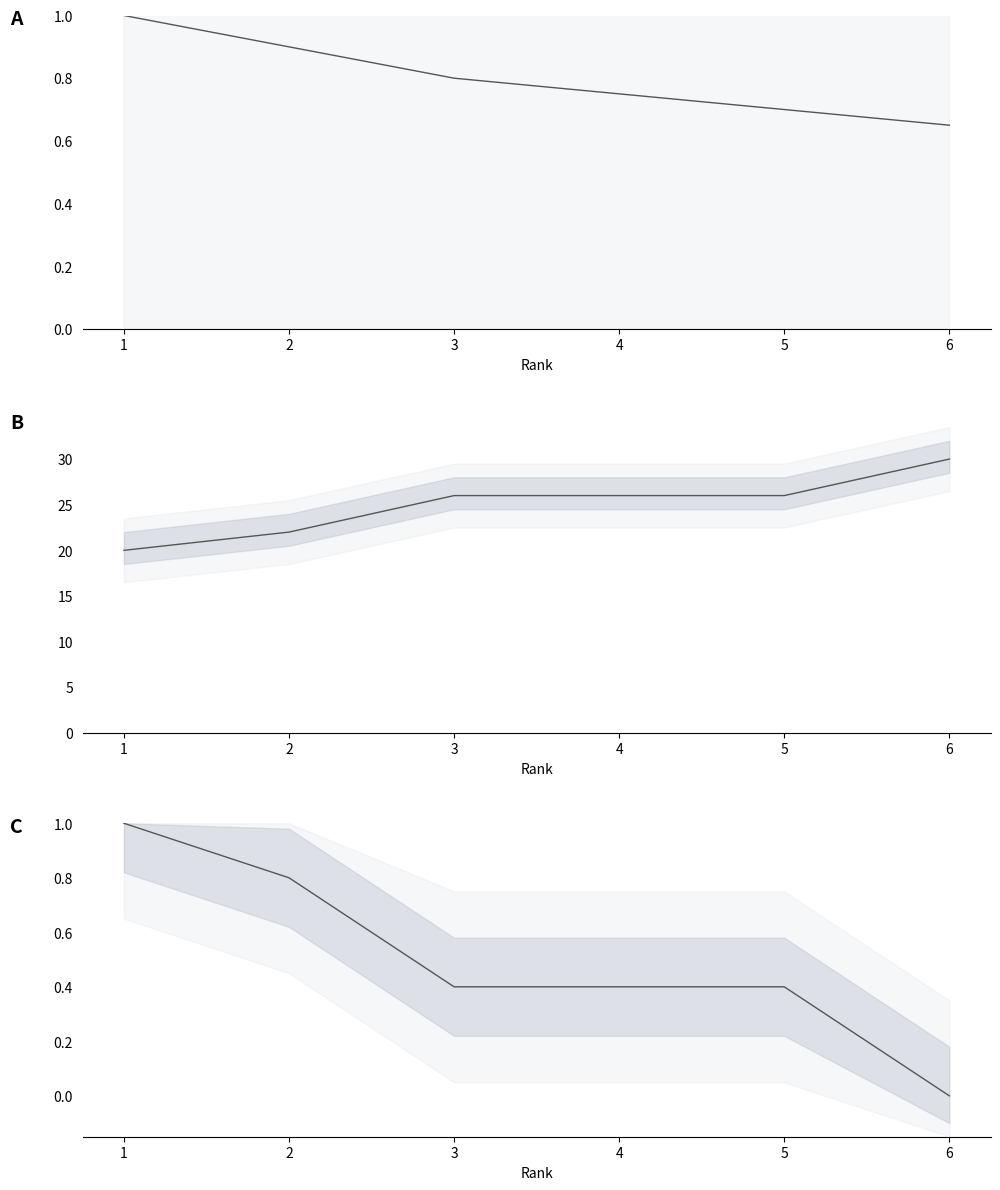

Which series has the widest spread of values?

Bucholz line